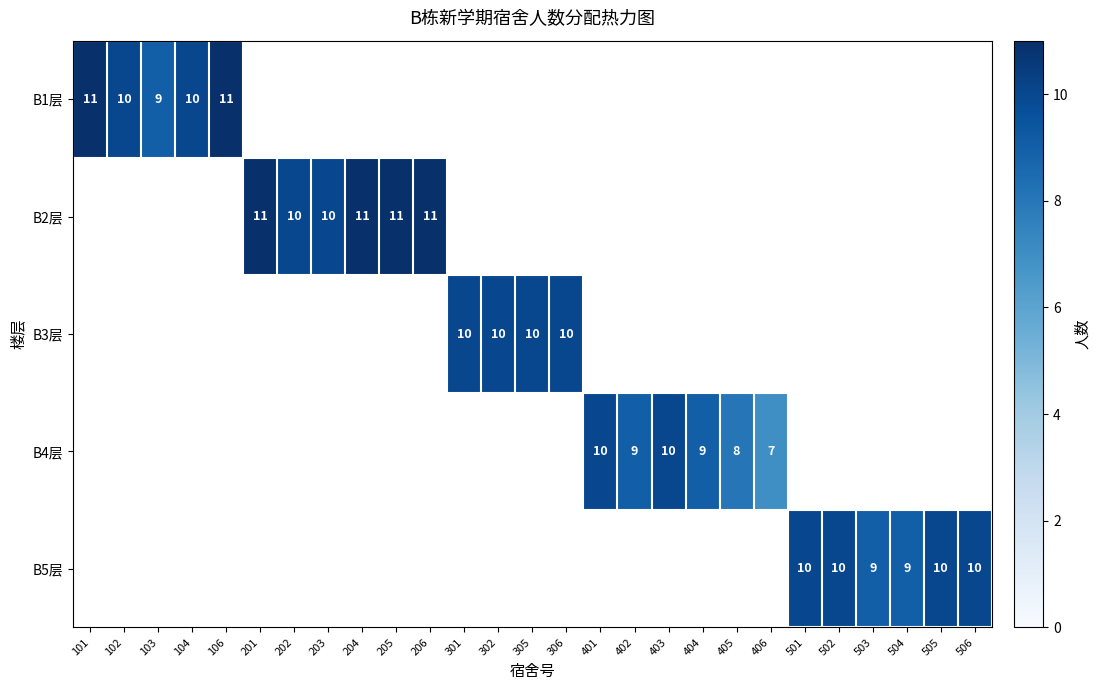

Is it true that B2层 equals 6 at 203?

False